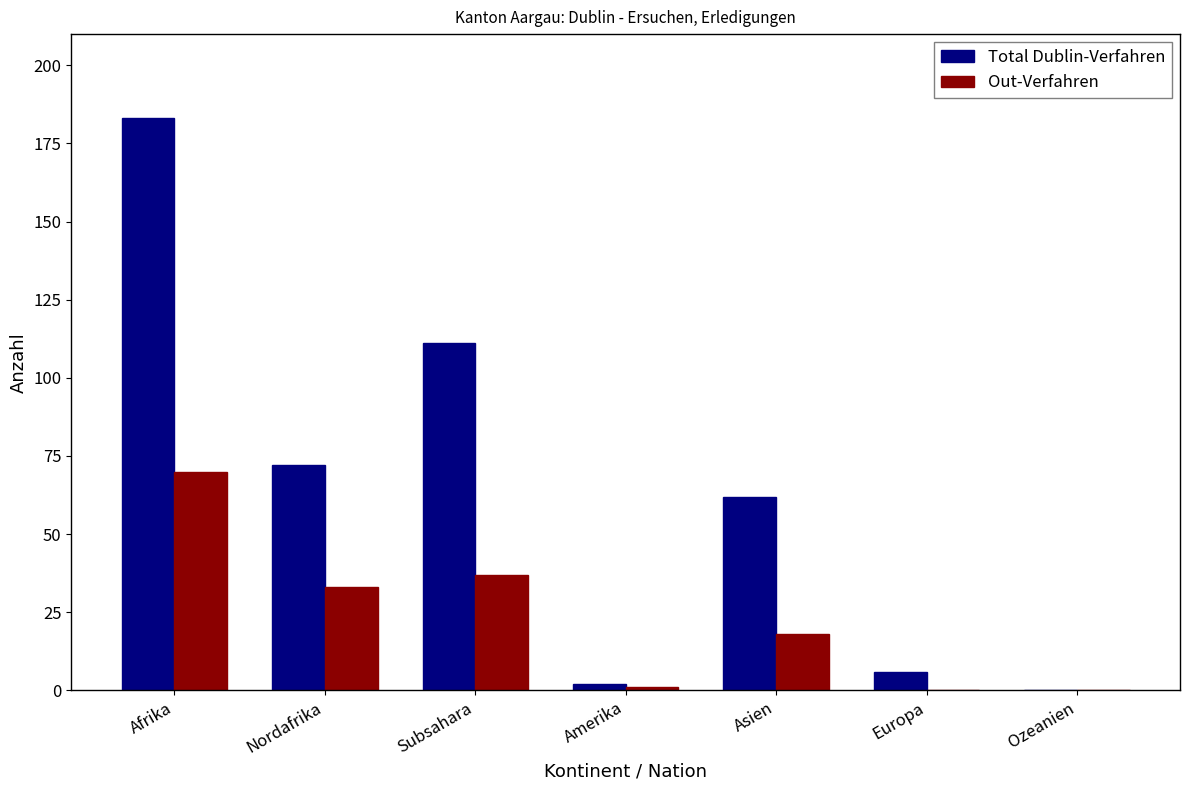

Which category has the highest value across all series?

Afrika